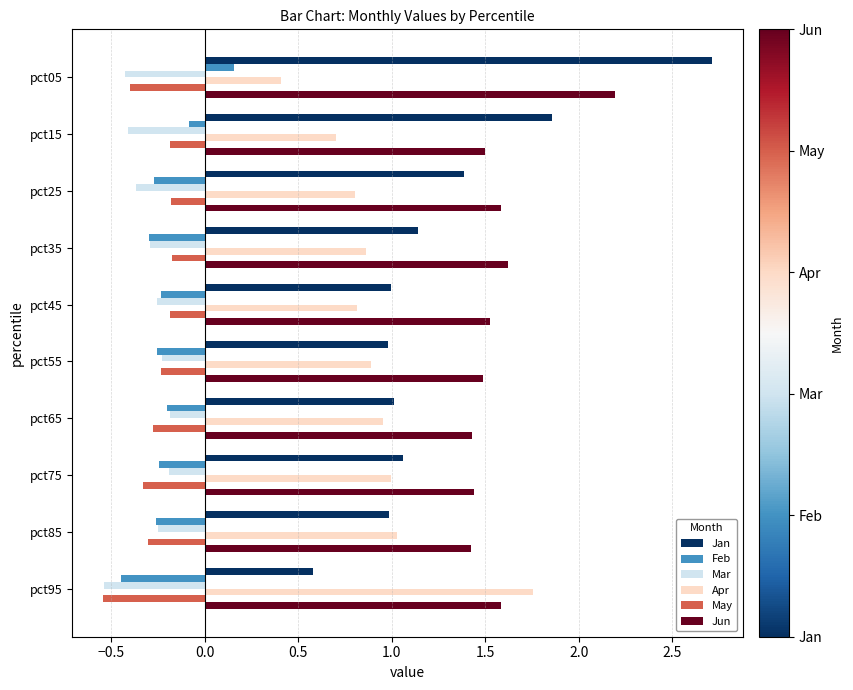

True or false: Mar has a value of -0.4 at pct25.

True